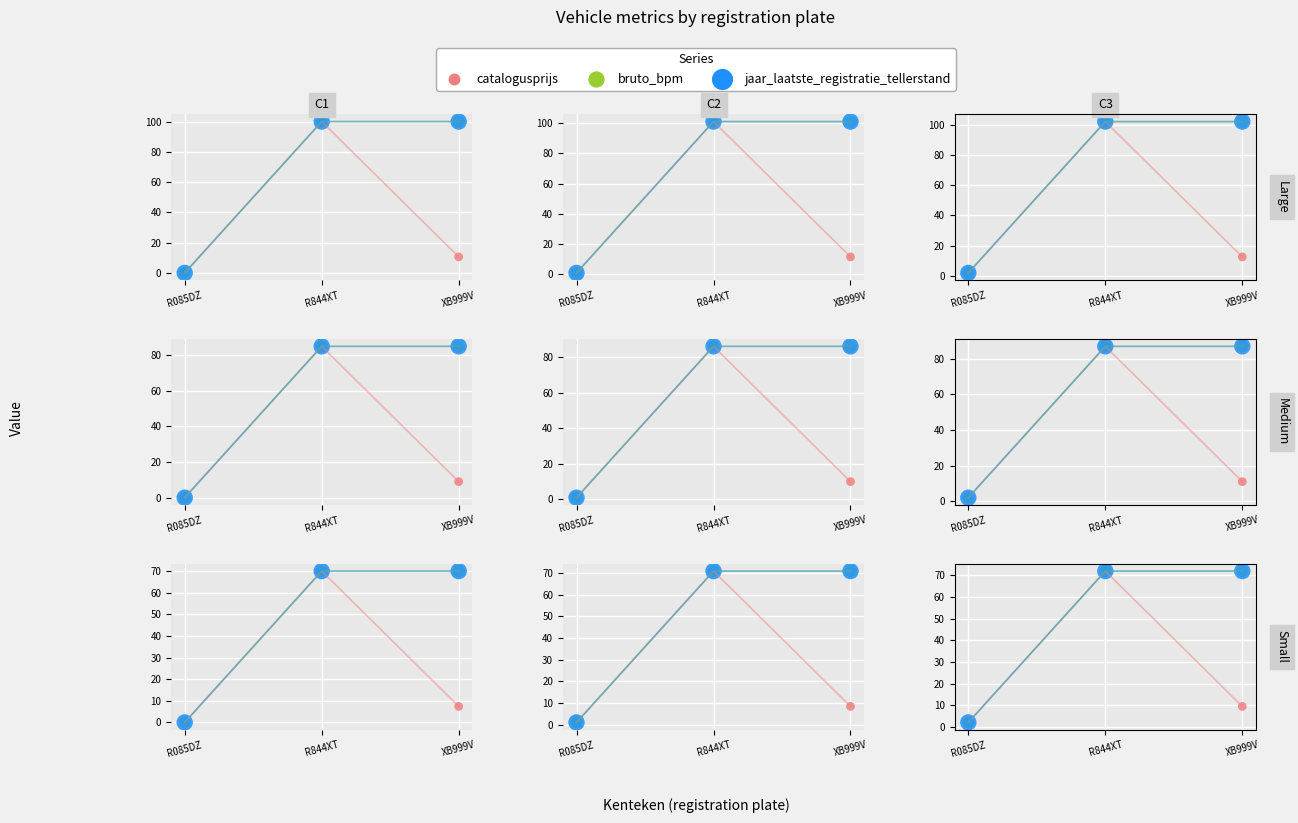

Which series contains the lowest Y value?

catalogusprijs